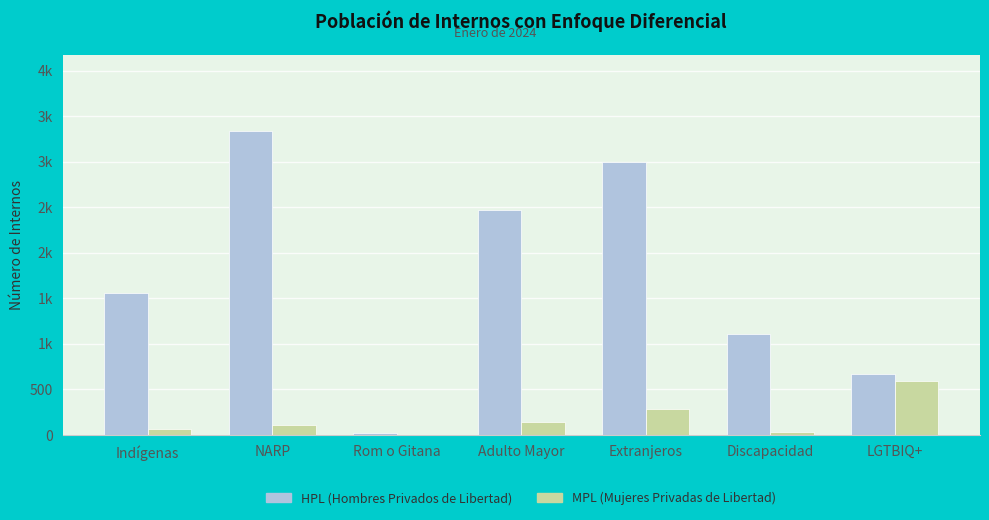

What is the label of the 3rd bar from the left?

Rom o Gitana